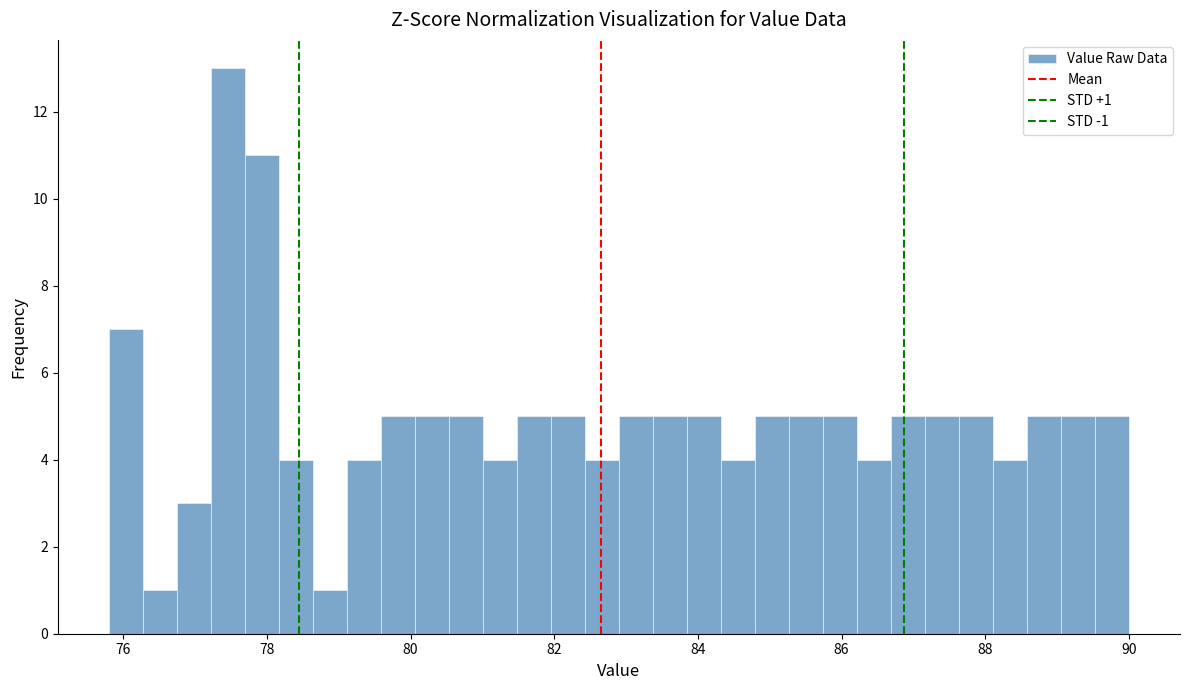

Read against the x-axis, roughly where is the centre of the tallest bar?

77.4